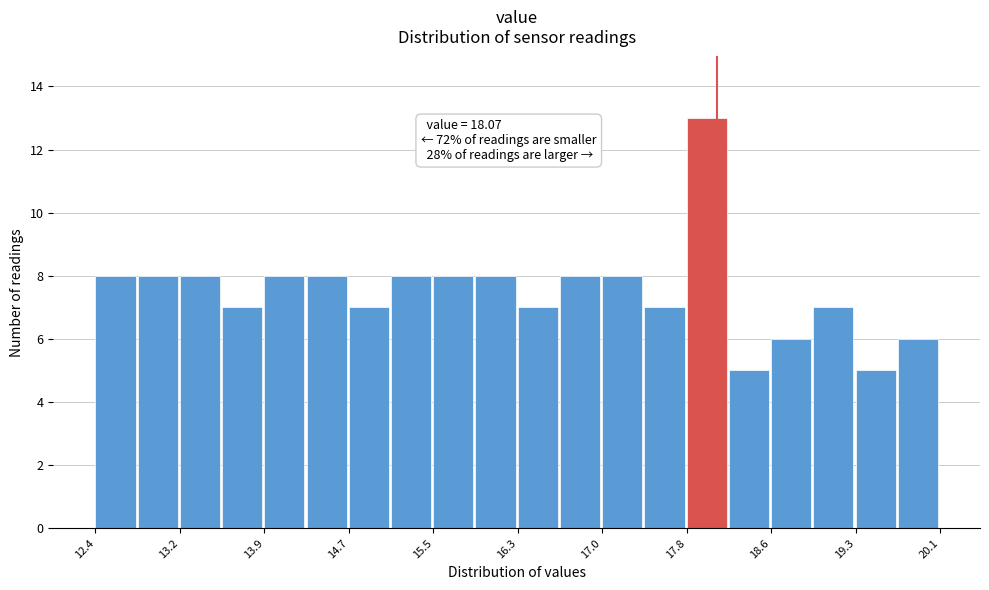

Around what value on the x-axis is the tallest bar? Give the approximate position of its centre, as read against the axis.

18.0